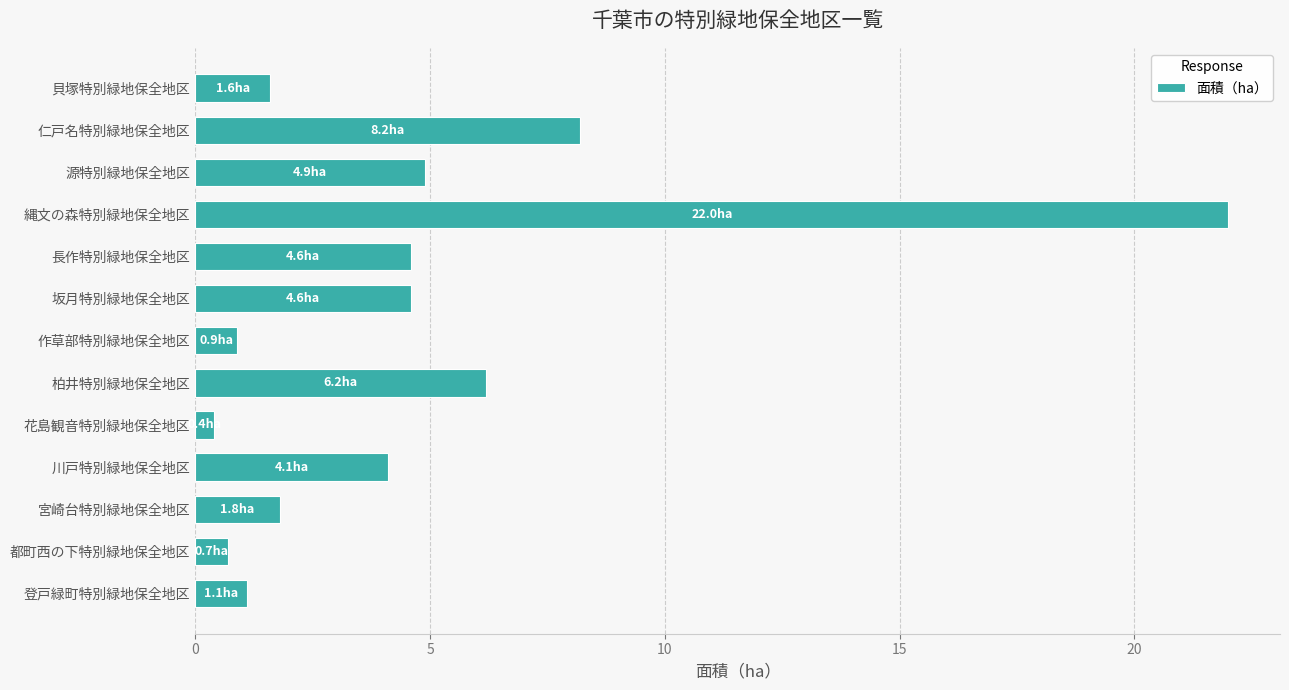

How many categories are shown in the chart?

13